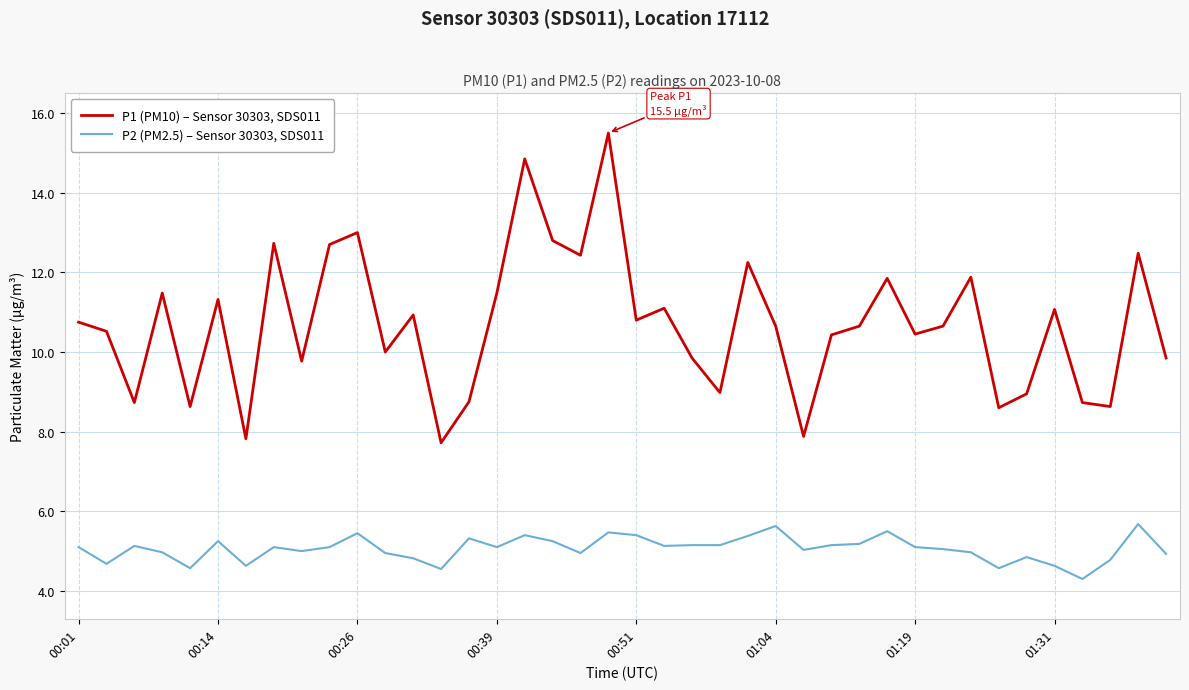

Which series has the largest total across all categories?

P1 (PM10) – Sensor 30303, SDS011